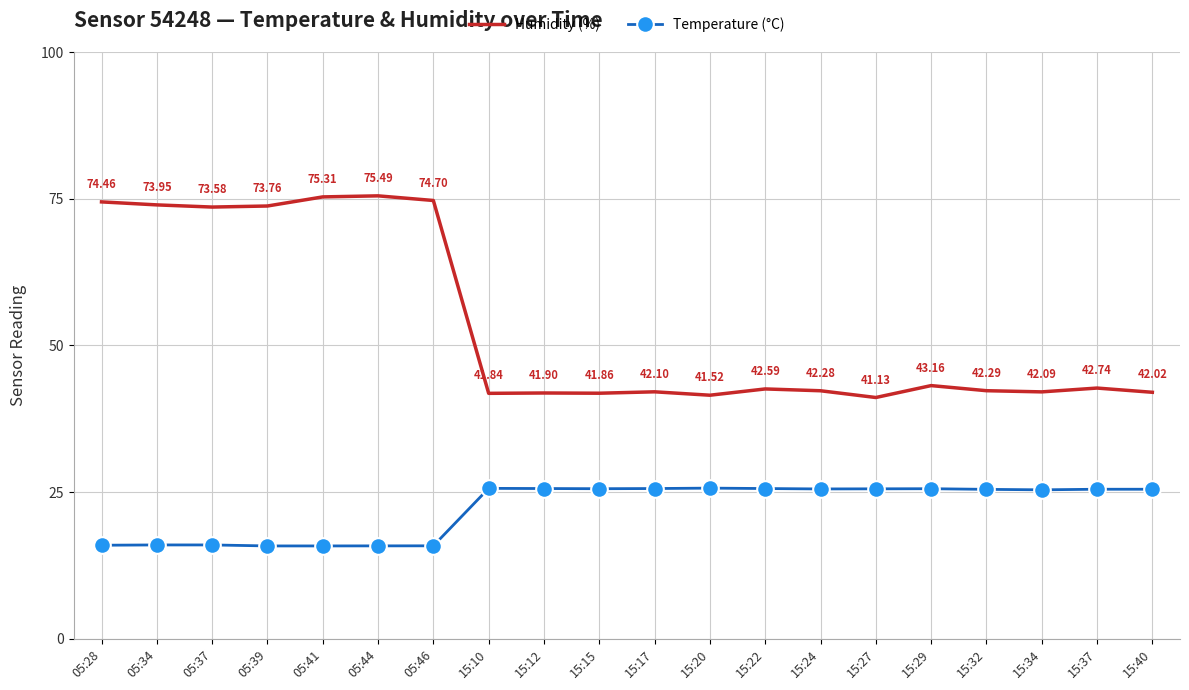

What is the difference between the Humidity (%) values at 15:32 and 15:27?

1.2